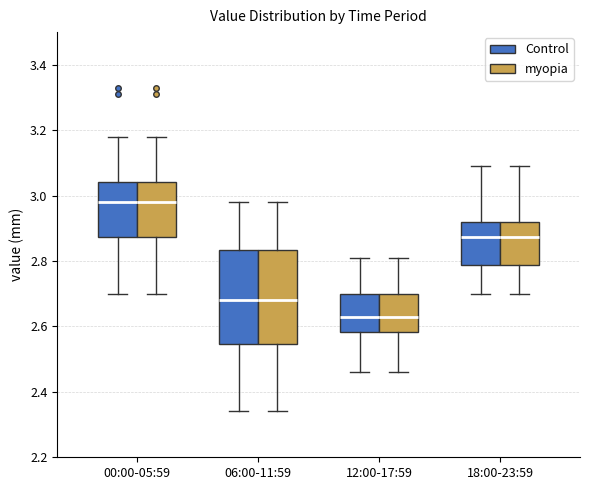

Reading left to right, read every box against the y-axis: the position of its median line, the range the box covers, and the ends of its whiskers. The values are not printed on the chart, so give them approximately, as read against the axis.

00:00-05:59 (Control): median 2.98, box 2.88 to 3.04, whiskers 2.70 to 3.18
00:00-05:59 (myopia): median 2.98, box 2.88 to 3.04, whiskers 2.70 to 3.18
06:00-11:59 (Control): median 2.68, box 2.54 to 2.84, whiskers 2.34 to 2.98
06:00-11:59 (myopia): median 2.68, box 2.54 to 2.84, whiskers 2.34 to 2.98
12:00-17:59 (Control): median 2.64, box 2.58 to 2.70, whiskers 2.46 to 2.82
12:00-17:59 (myopia): median 2.64, box 2.58 to 2.70, whiskers 2.46 to 2.82
18:00-23:59 (Control): median 2.88, box 2.78 to 2.92, whiskers 2.70 to 3.10
18:00-23:59 (myopia): median 2.88, box 2.78 to 2.92, whiskers 2.70 to 3.10